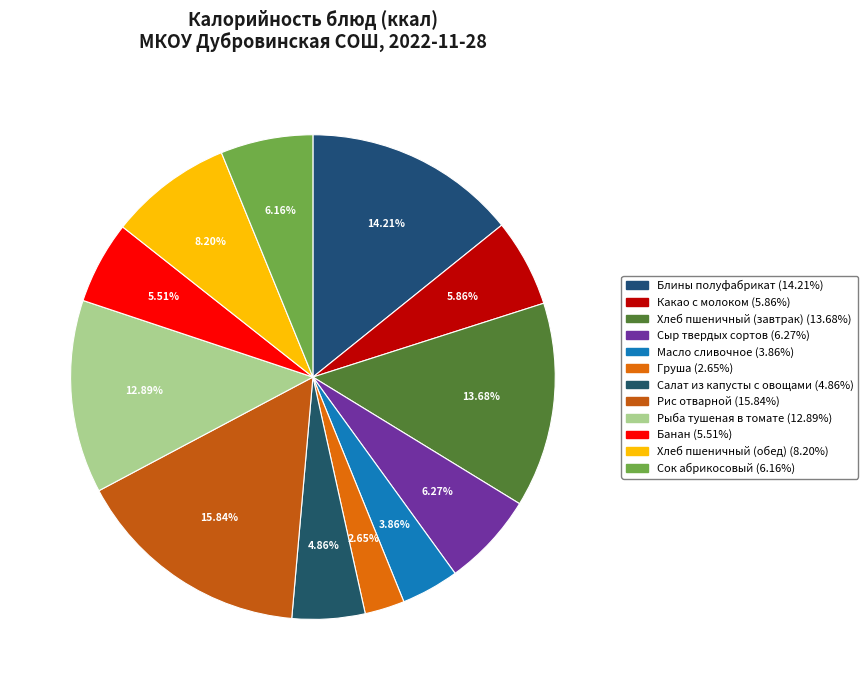

To the nearest percent, what is the average slice percentage?

8%